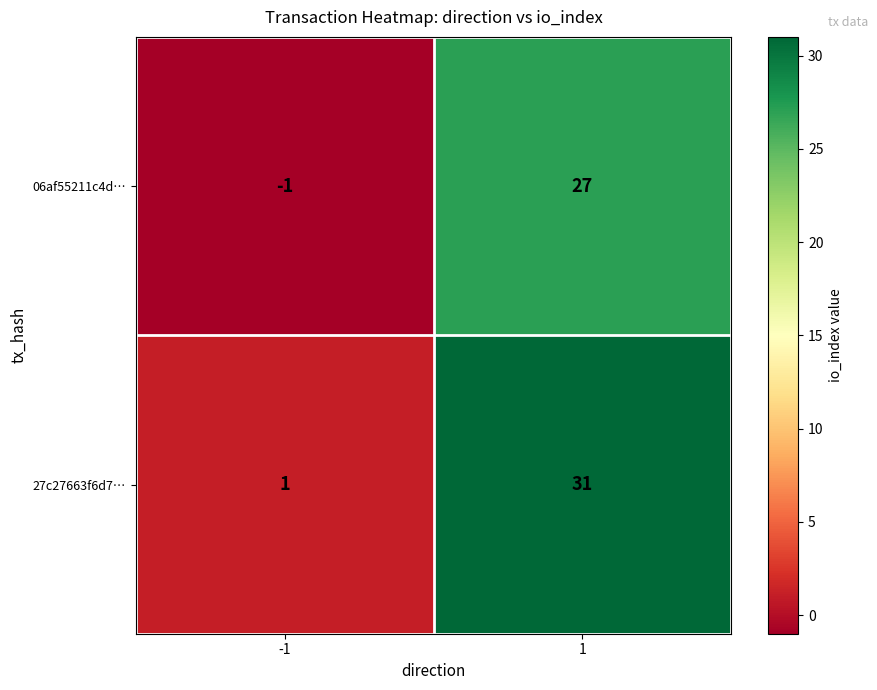

The value of 27c27663f6d7… at -1 is 1. True or false?

True